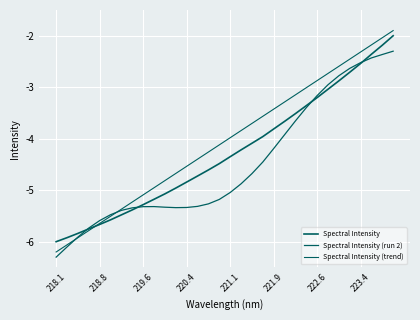

What is the minimum value shown in the chart?

-6.3